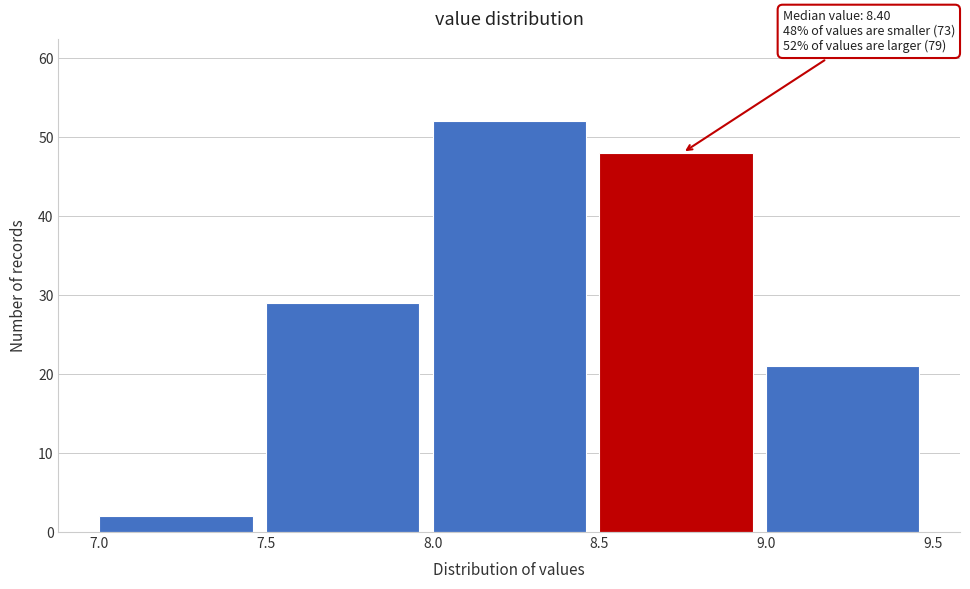

Which range on the x-axis has the tallest bar?

8.0 to 8.5